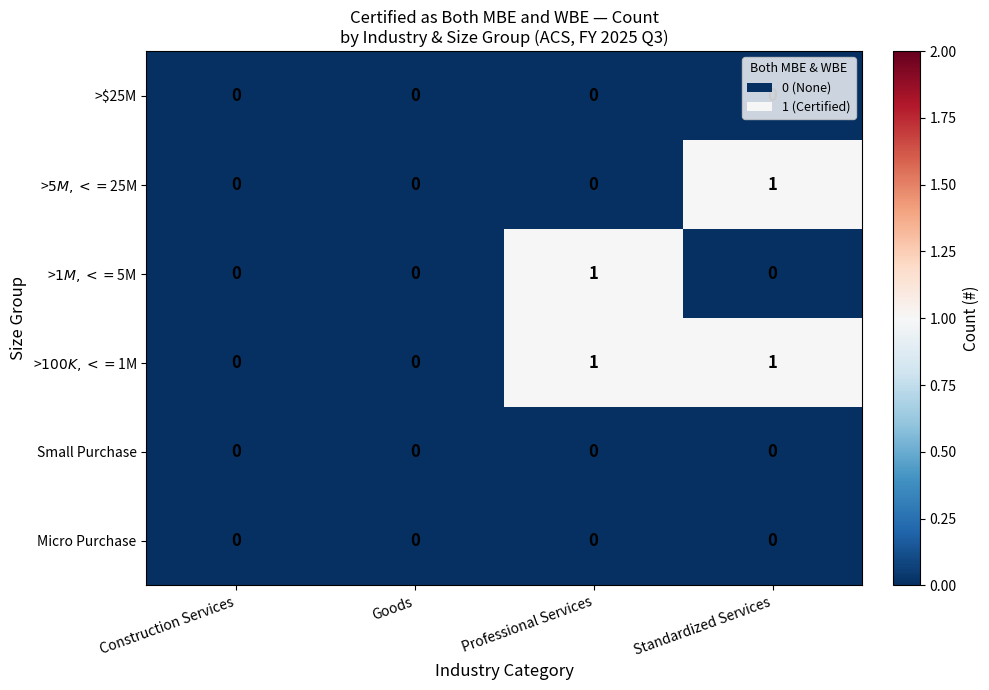

Is it true that Micro Purchase equals 0 at Construction Services?

True